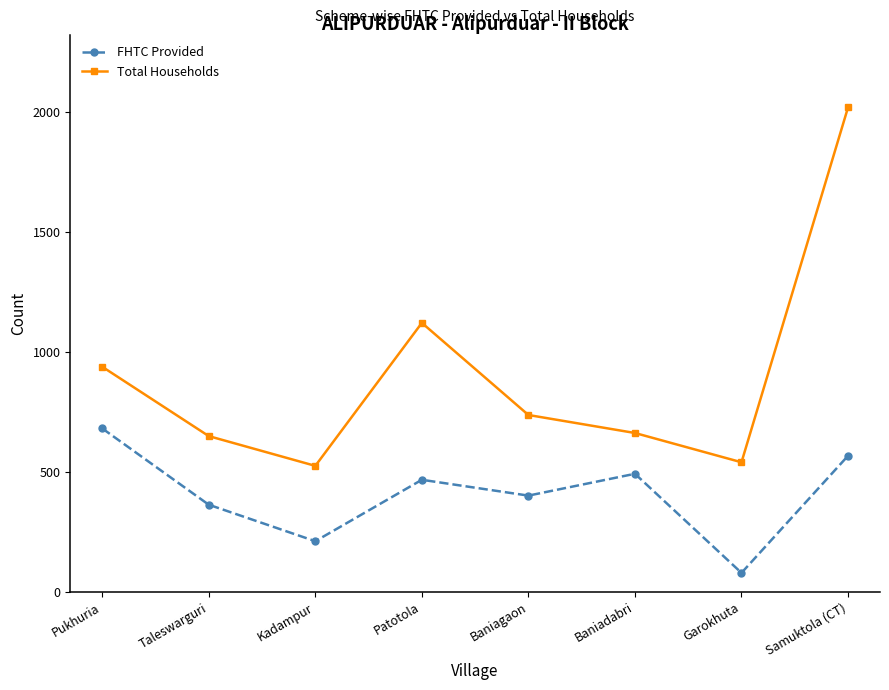

Between Kadampur and Patotola, which series saw the biggest shift?

Total Households